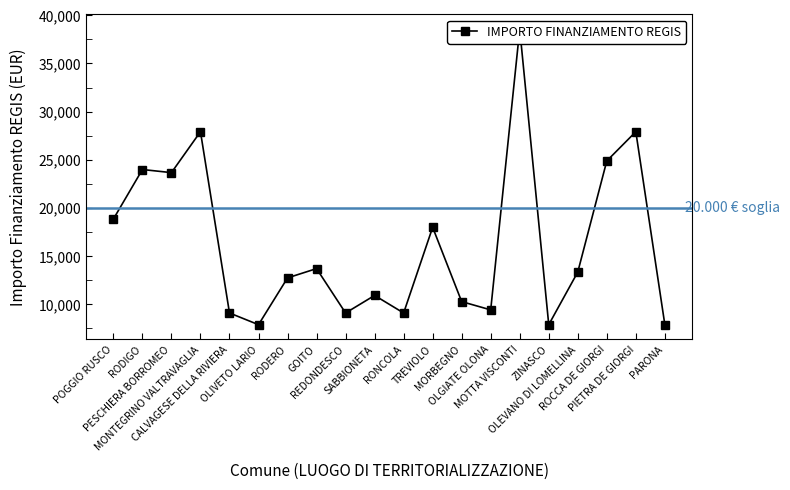

List the labels in order of value, largest first.

MOTTA VISCONTI, MONTEGRINO VALTRAVAGLIA, PIETRA DE GIORGI, ROCCA DE GIORGI, RODIGO, PESCHIERA BORROMEO, POGGIO RUSCO, TREVIOLO, GOITO, OLEVANO DI LOMELLINA, RODERO, SABBIONETA, MORBEGNO, OLGIATE OLONA, CALVAGESE DELLA RIVIERA, REDONDESCO, RONCOLA, OLIVETO LARIO, ZINASCO, PARONA